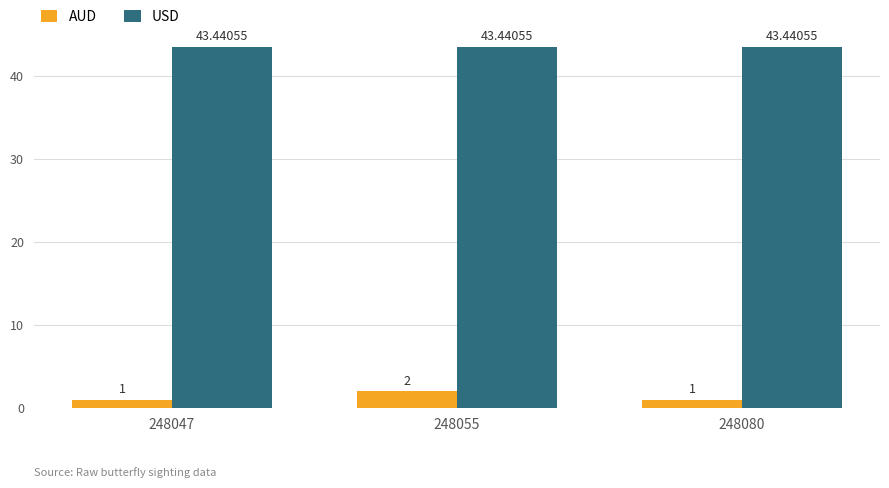

What is the sum of the AUD values at 248047 and 248055?

3.0